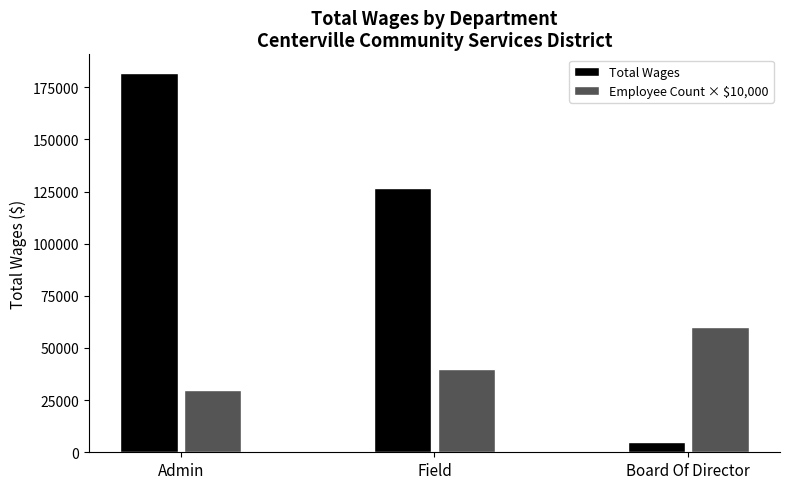

What is the minimum value for Total Wages?

4900